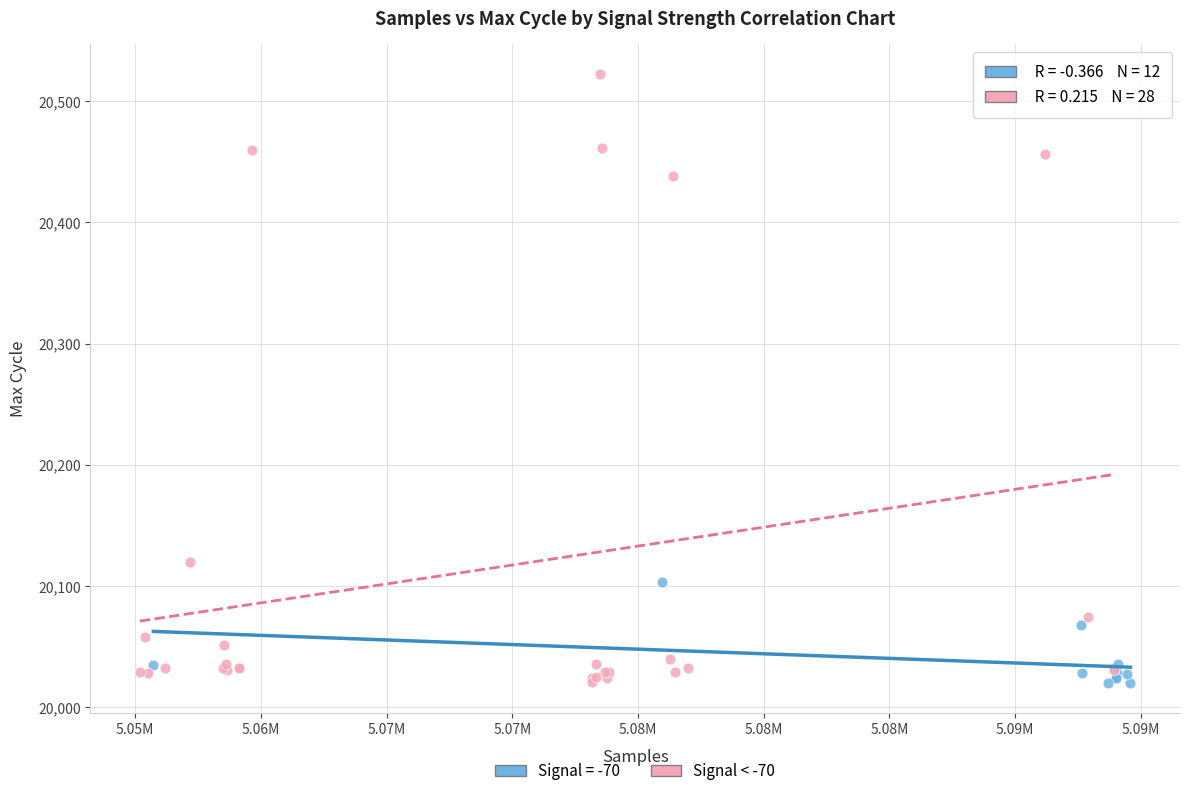

Which series contains the highest Y value?

Signal < -70